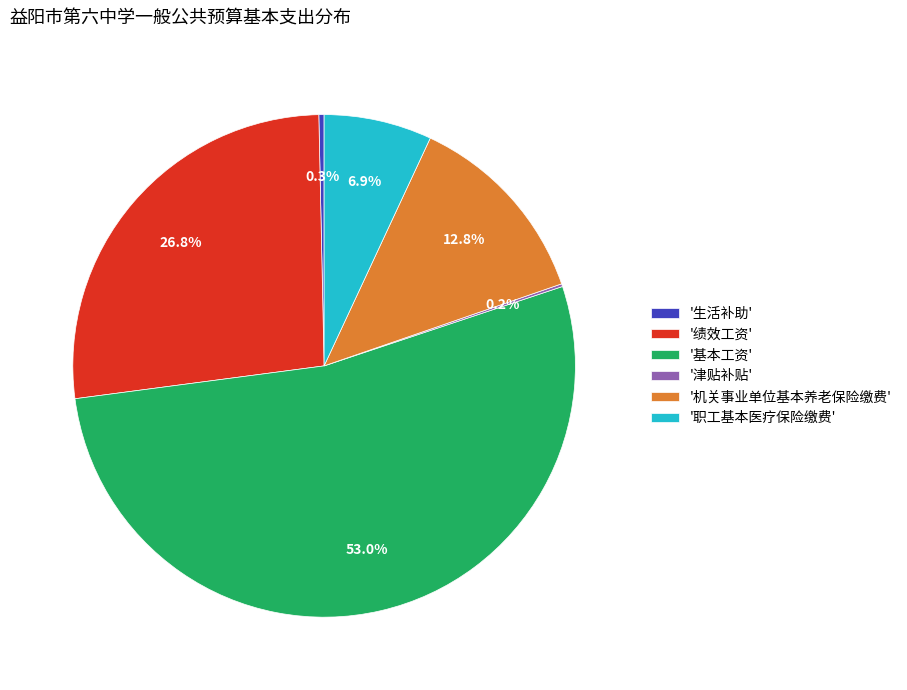

Is there a majority slice in this chart?

Yes